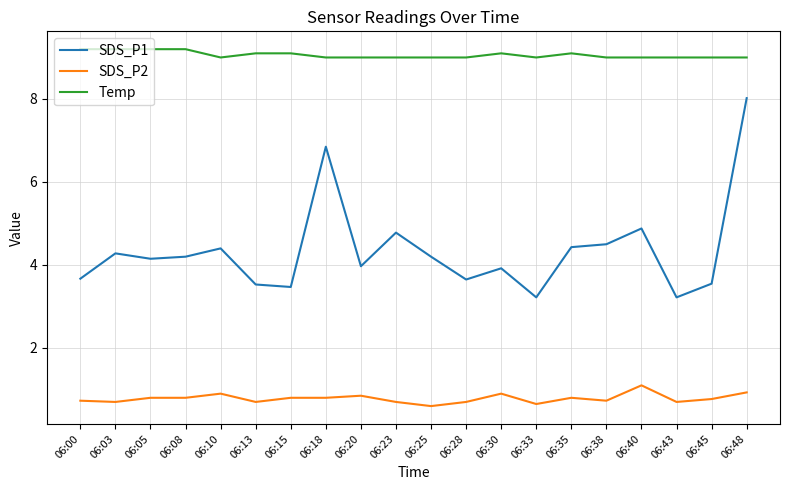

List the series in order of their overall mean, highest first.

Temp, SDS_P1, SDS_P2